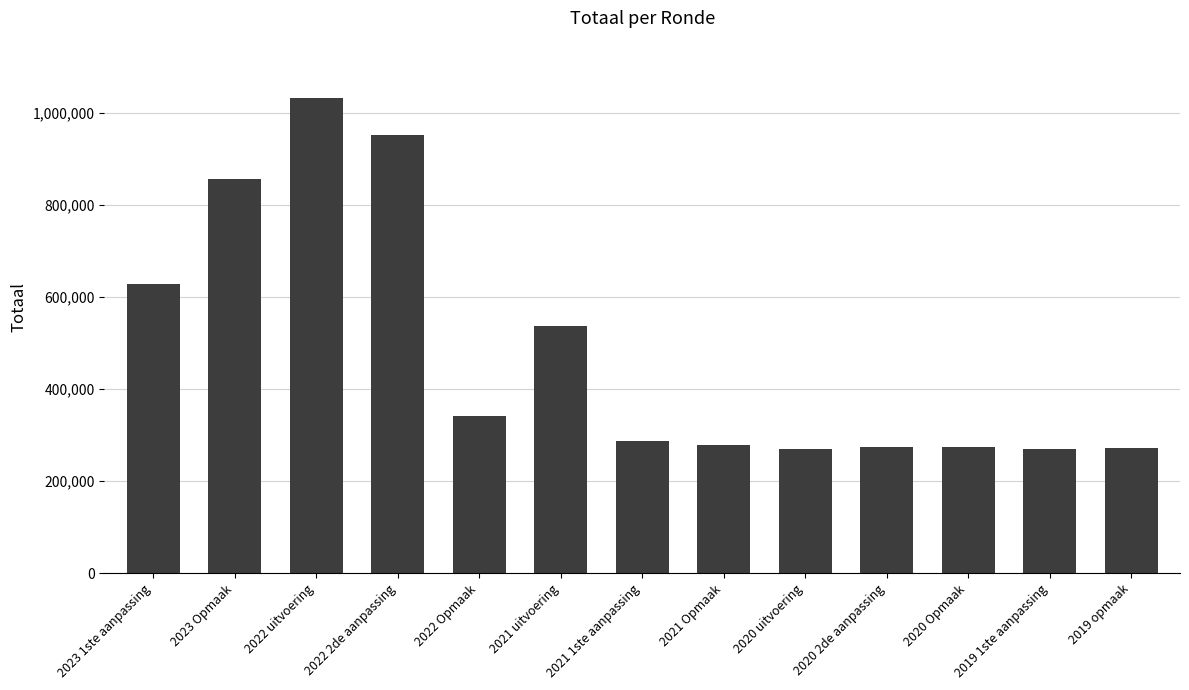

What is the sum of the values at 2022 2de aanpassing and 2021 1ste aanpassing?

1241177